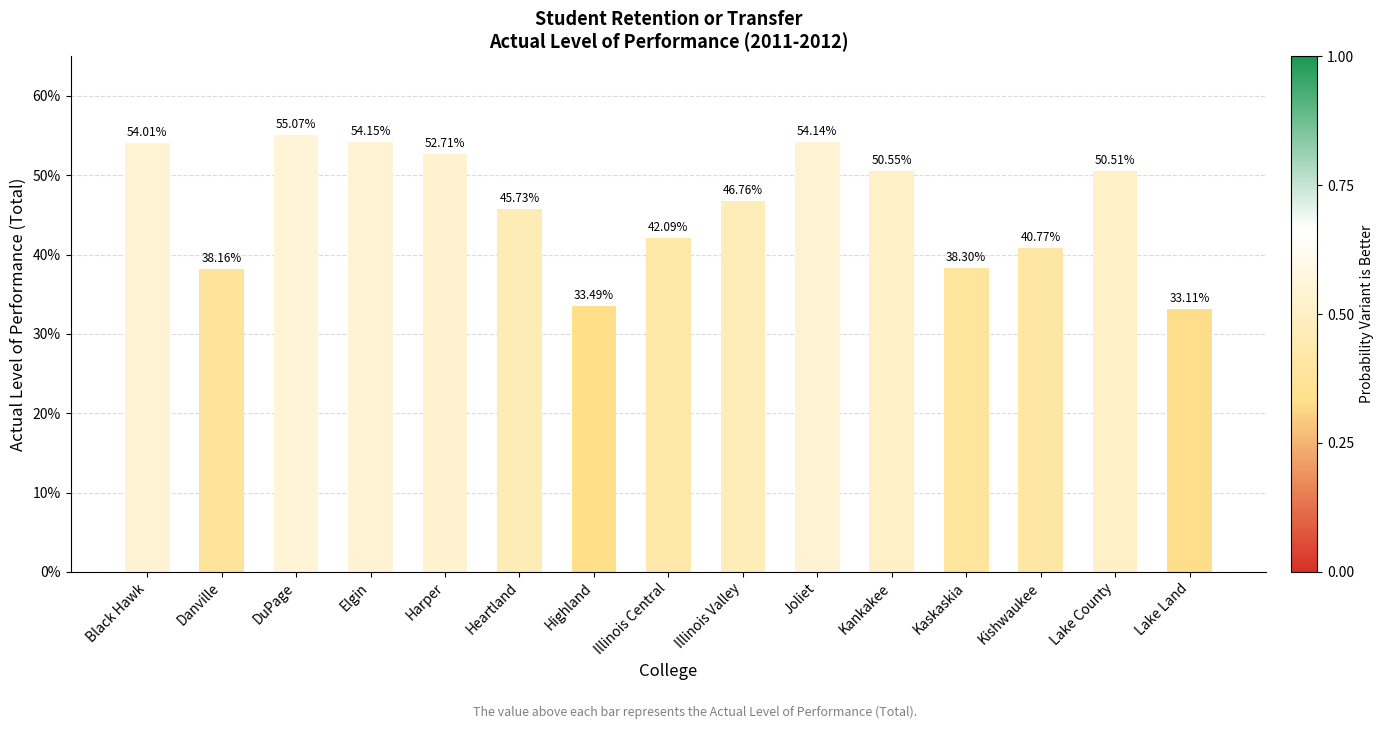

Are the bars horizontal?

No